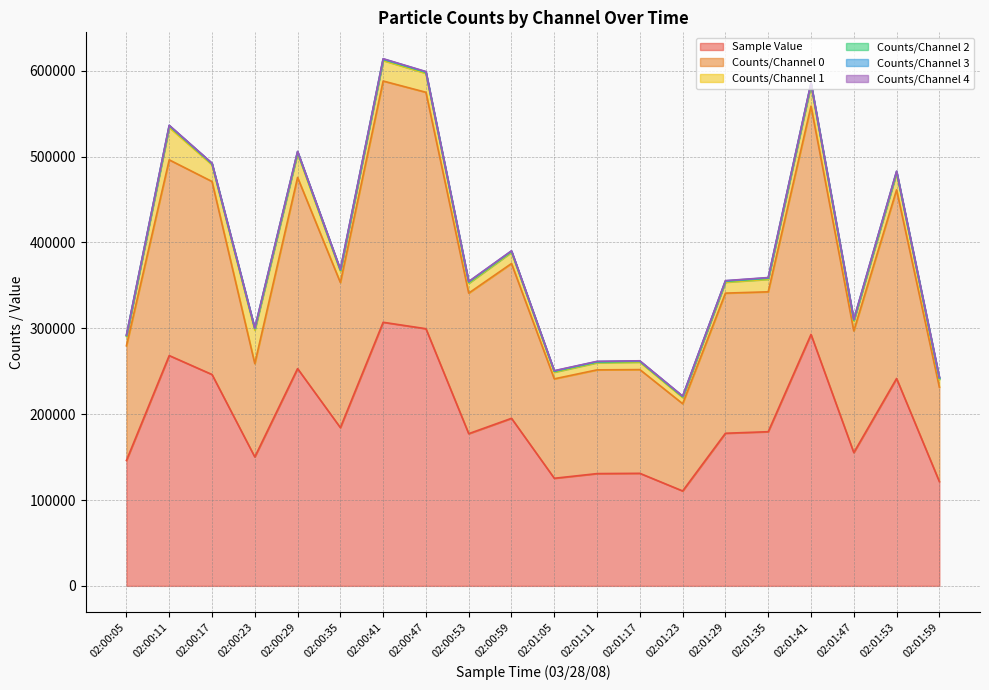

How many lines are shown in the chart?

6